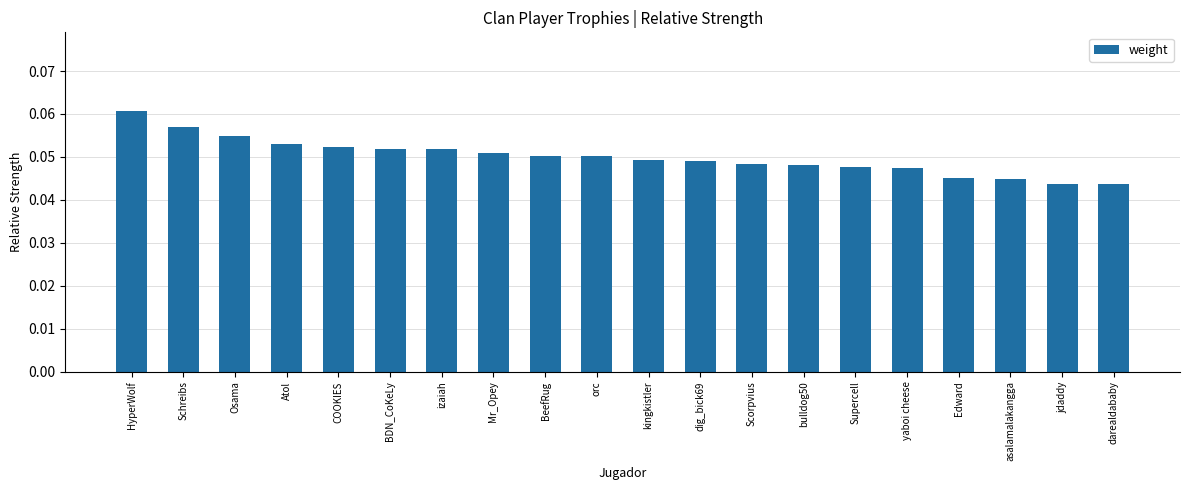

Which category has the highest value across all series?

HyperWolf